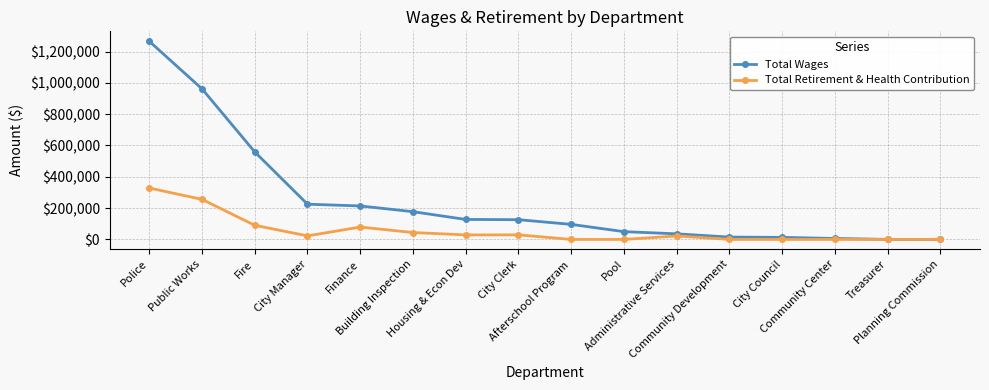

Which series has the largest total across all categories?

Total Wages